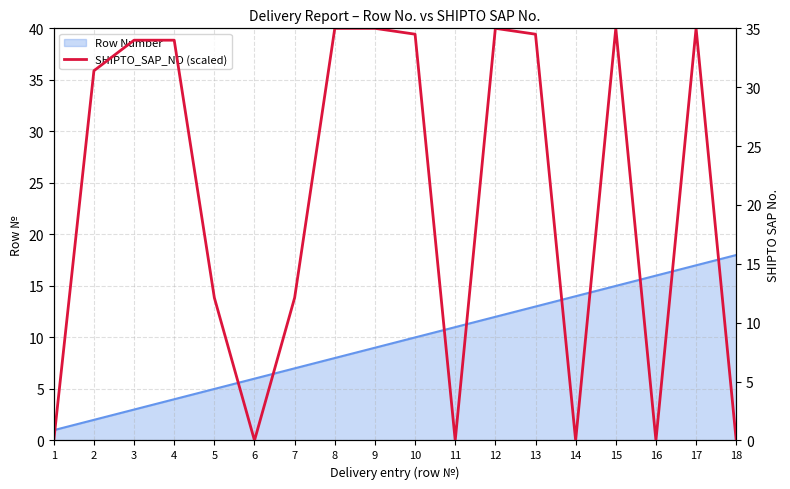

The value at 1 is -19.6. True or false?

False